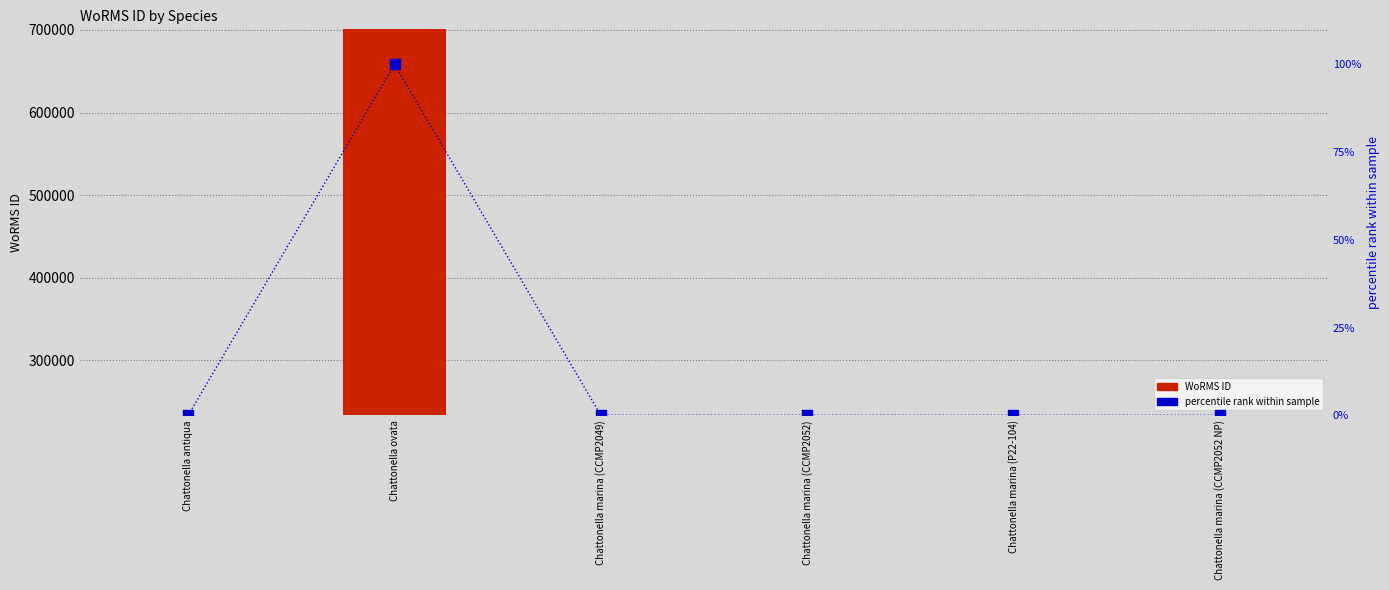

Which series has the largest total across all categories?

WoRMS ID